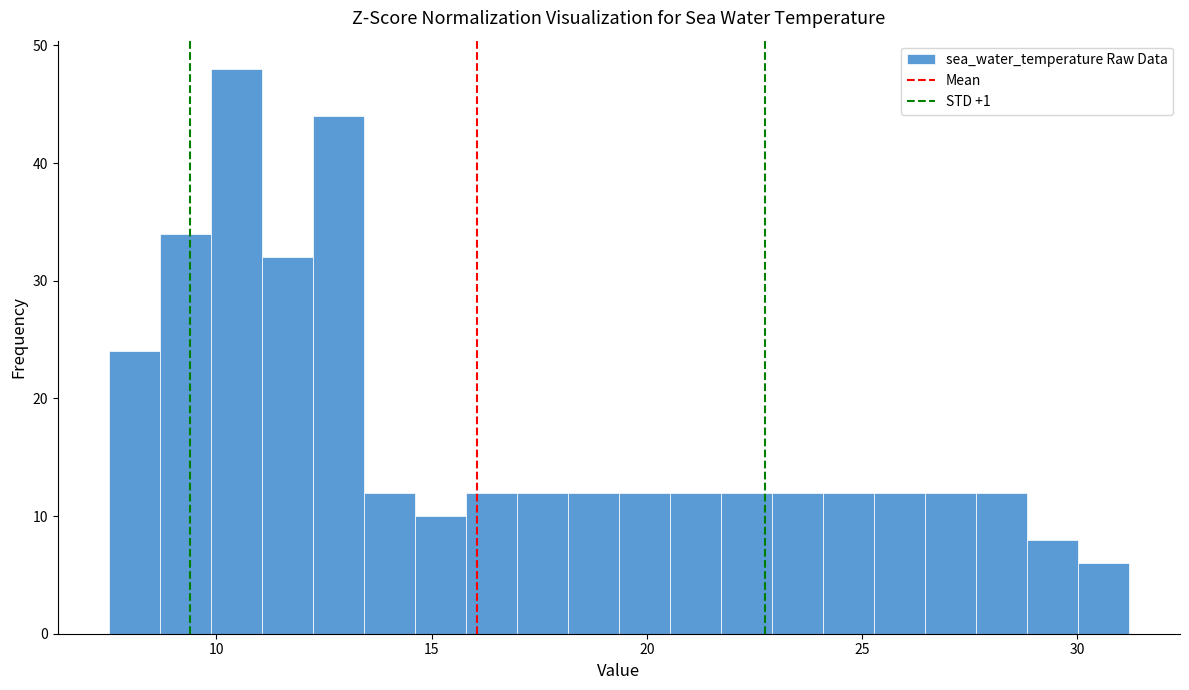

Read against the x-axis, roughly where is the centre of the tallest bar?

10.5